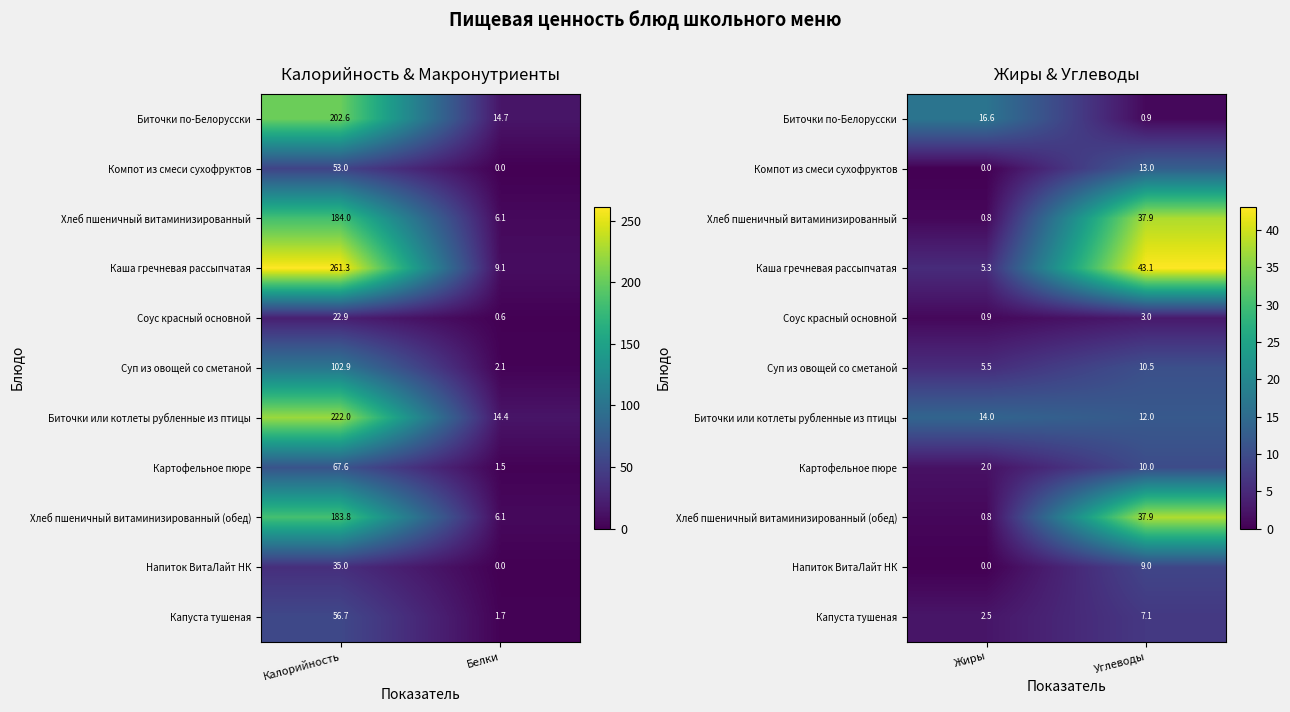

Which has a higher value, Белки or Калорийность?

Калорийность